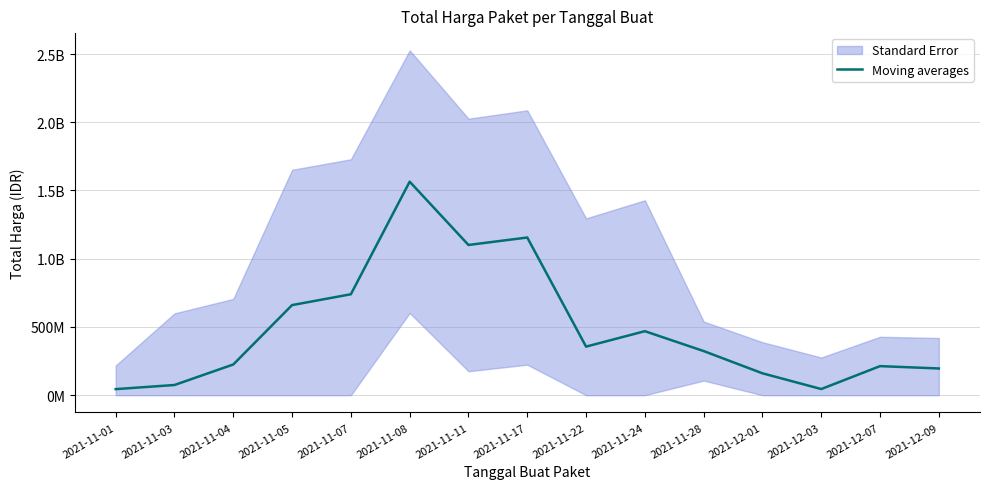

What is the average value?

488505172.3